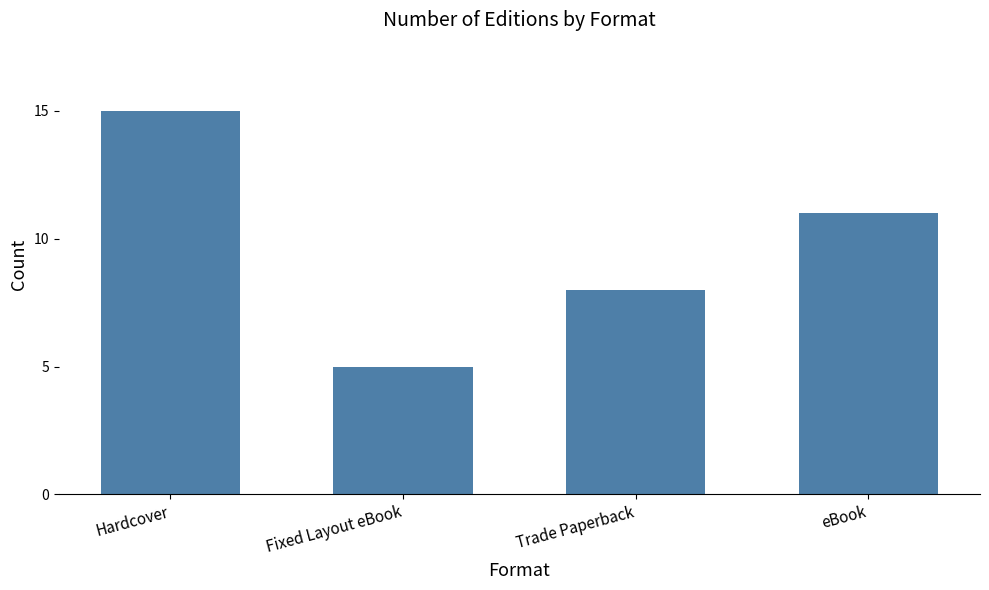

What is the sum of the values at Fixed Layout eBook and Trade Paperback?

13